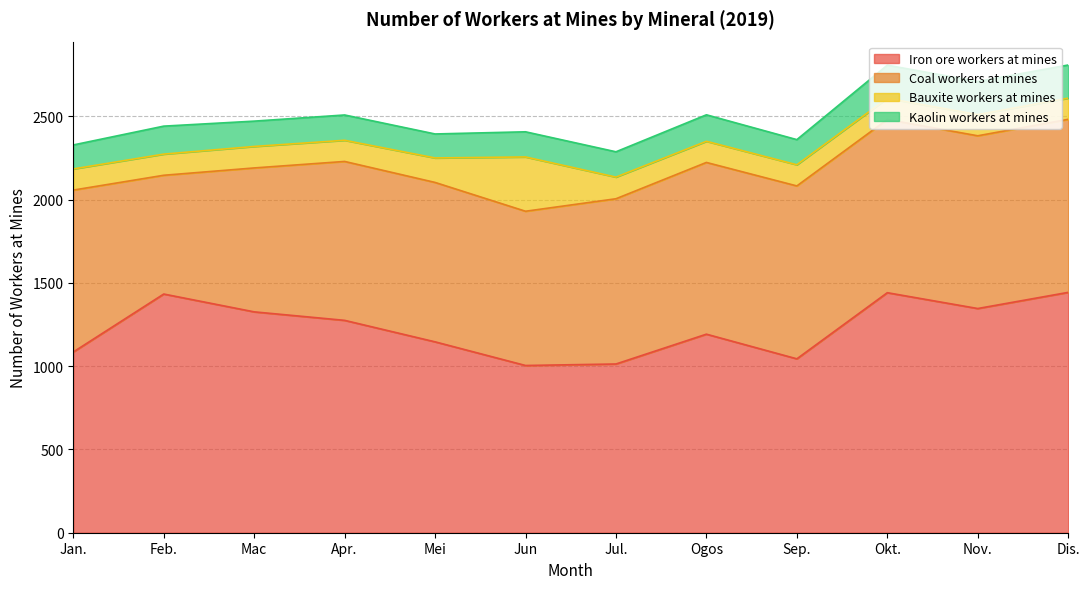

How many lines are shown in the chart?

4